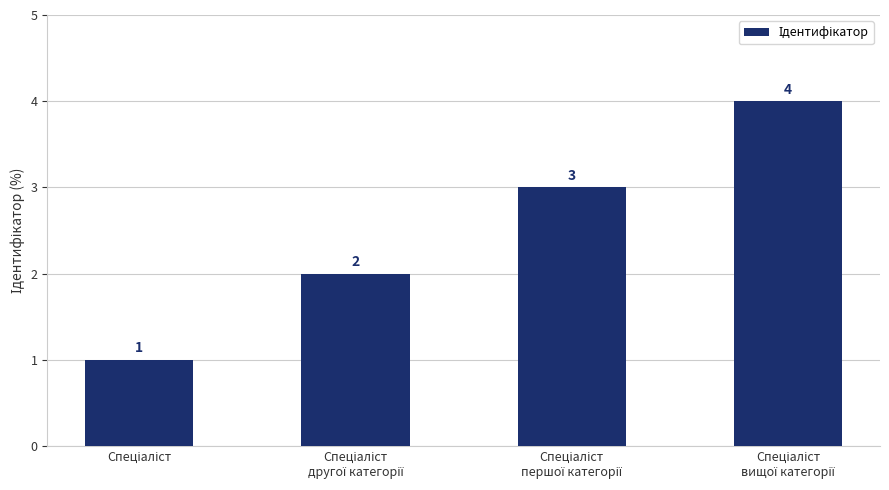

What is the value of the 2nd bar from the left?

2